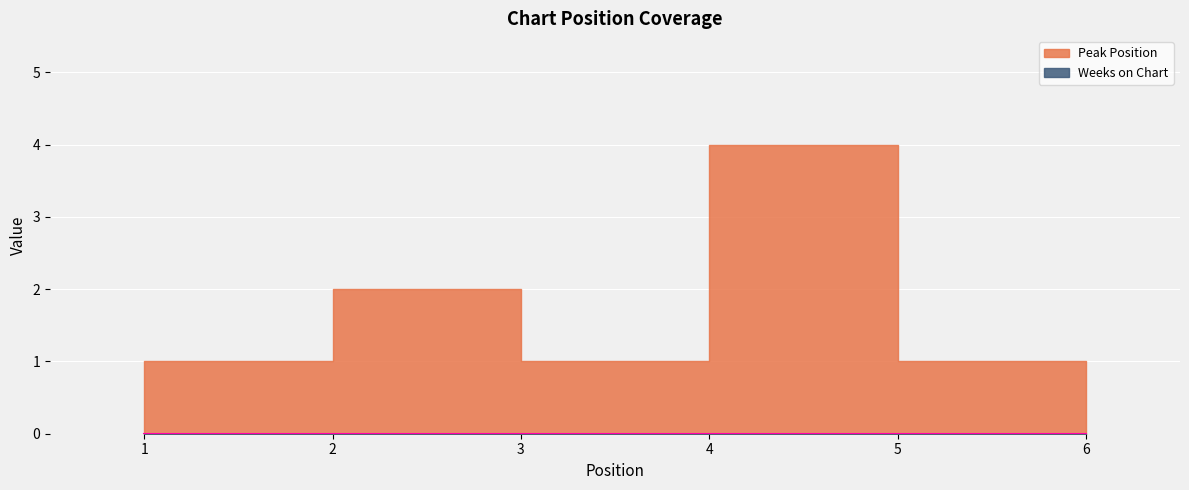

What is the value of the 6th point from the left?

1